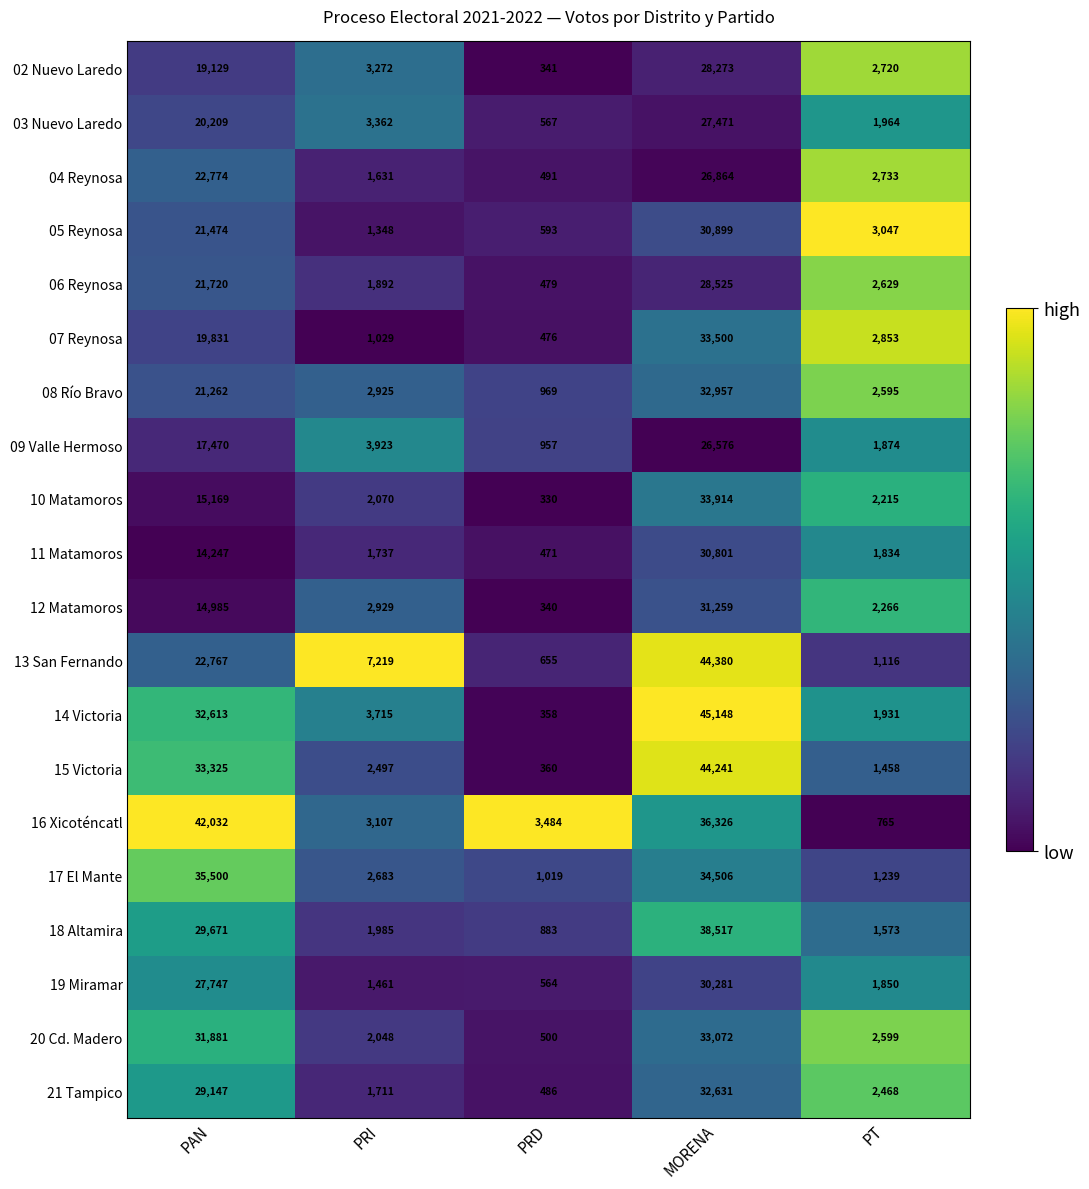

At which category is the sum across all series the highest?

MORENA